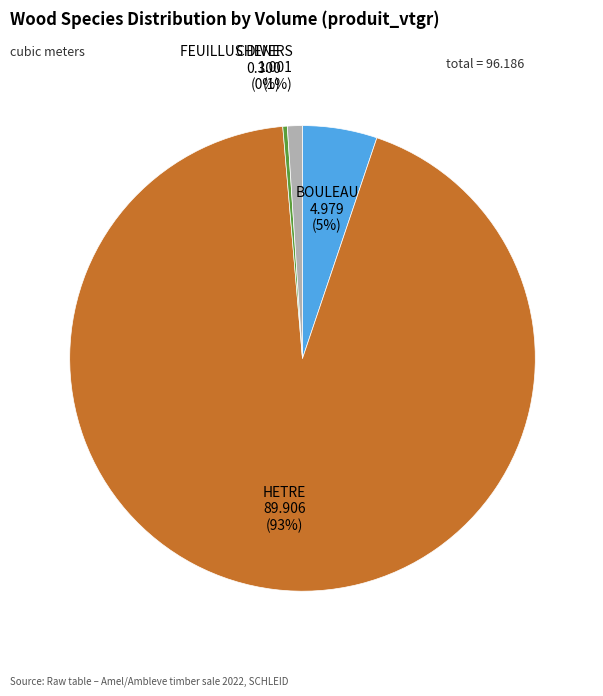

How many slices are in this pie chart?

4